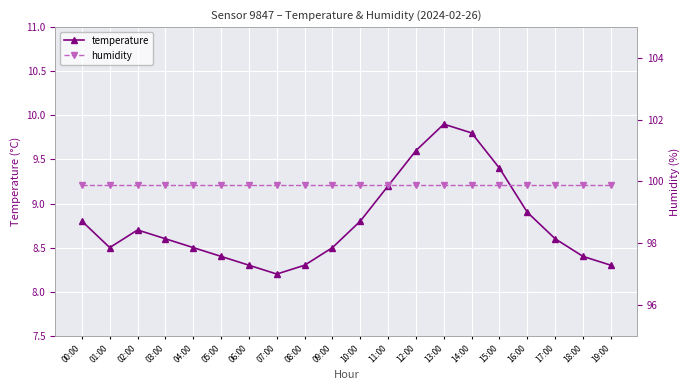

Is the value of temperature at 05:00 greater than the value of humidity at 09:00?

No